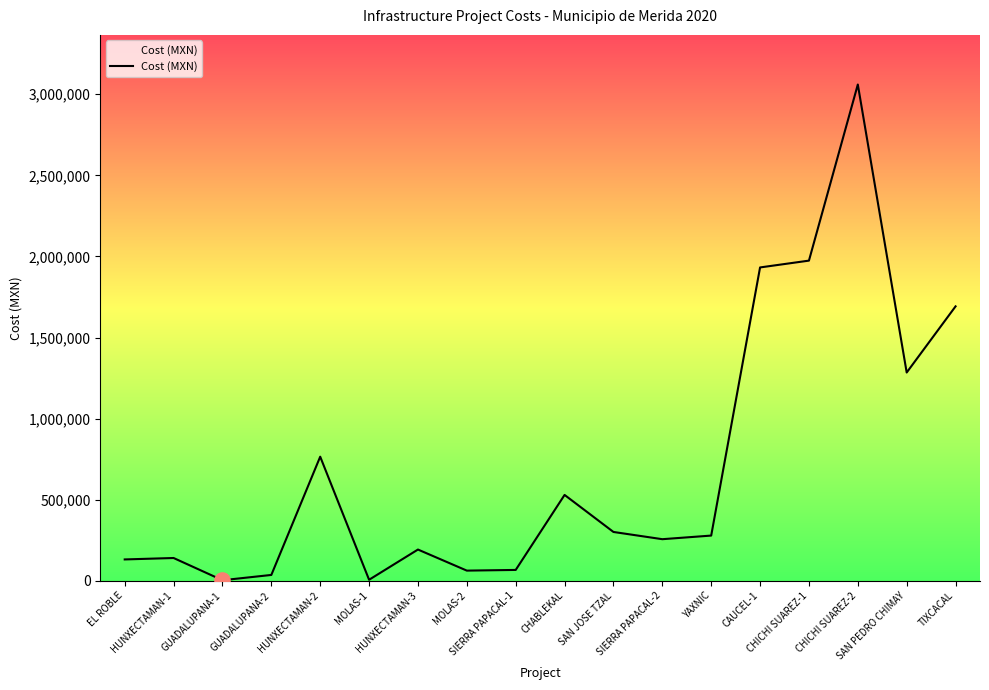

Between SIERRA PAPACAL-1 and SIERRA PAPACAL-2, which is larger?

SIERRA PAPACAL-2